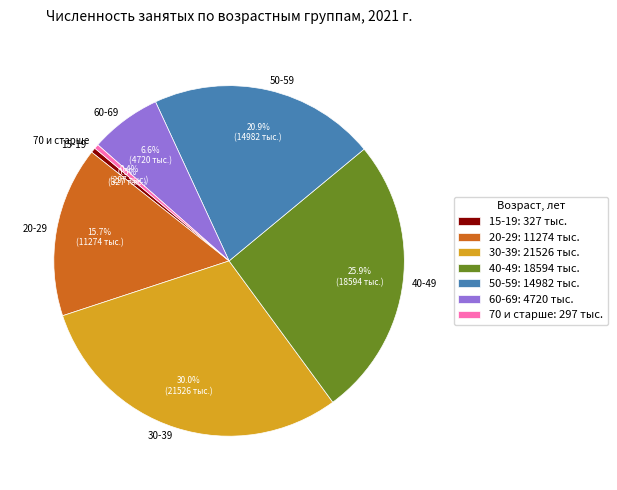

Is there any slice that represents more than half of the pie?

No